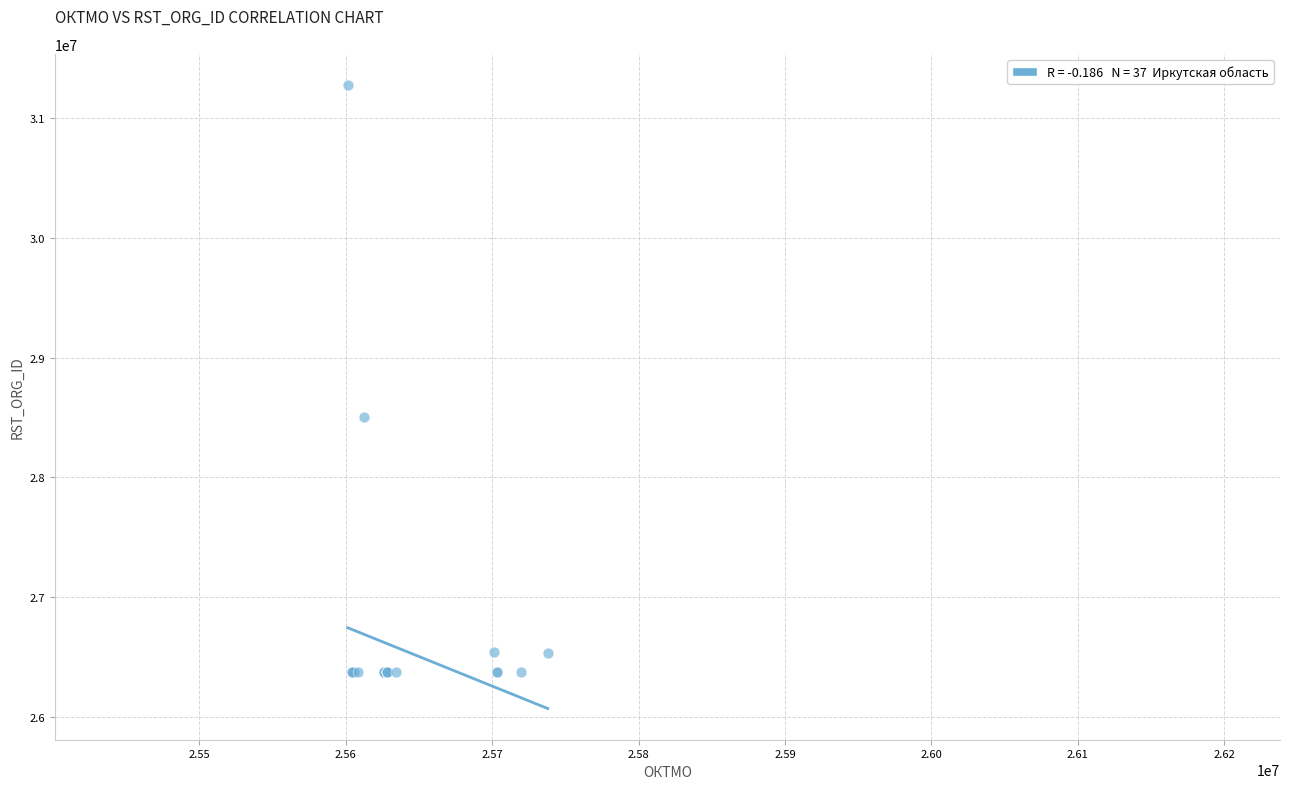

What Y value in the scatter plot is closest to 28825912?

28500679